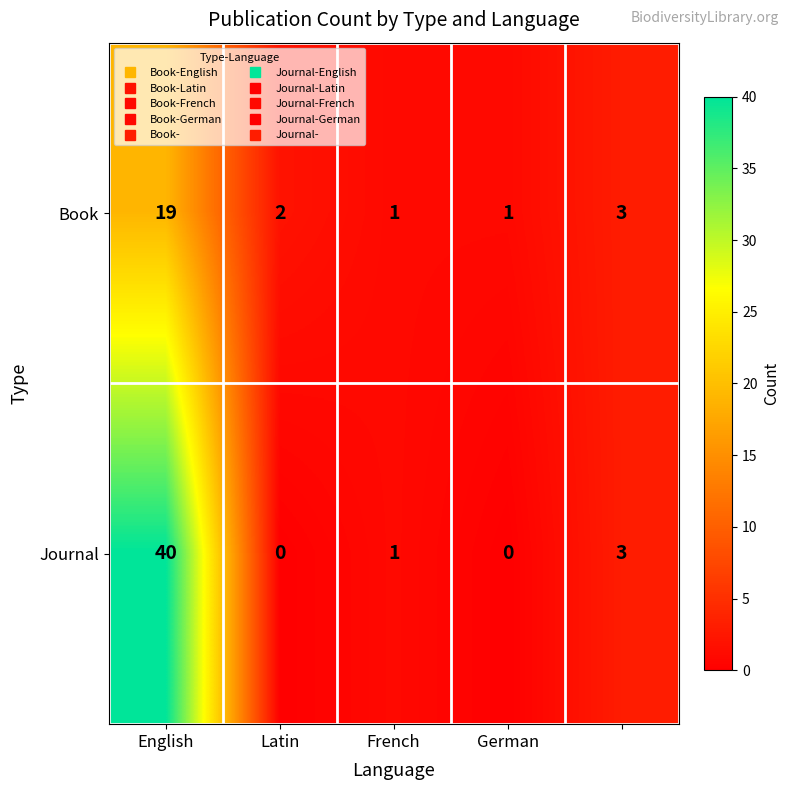

What is the difference between the maximum and second lowest values in the Book series?

18